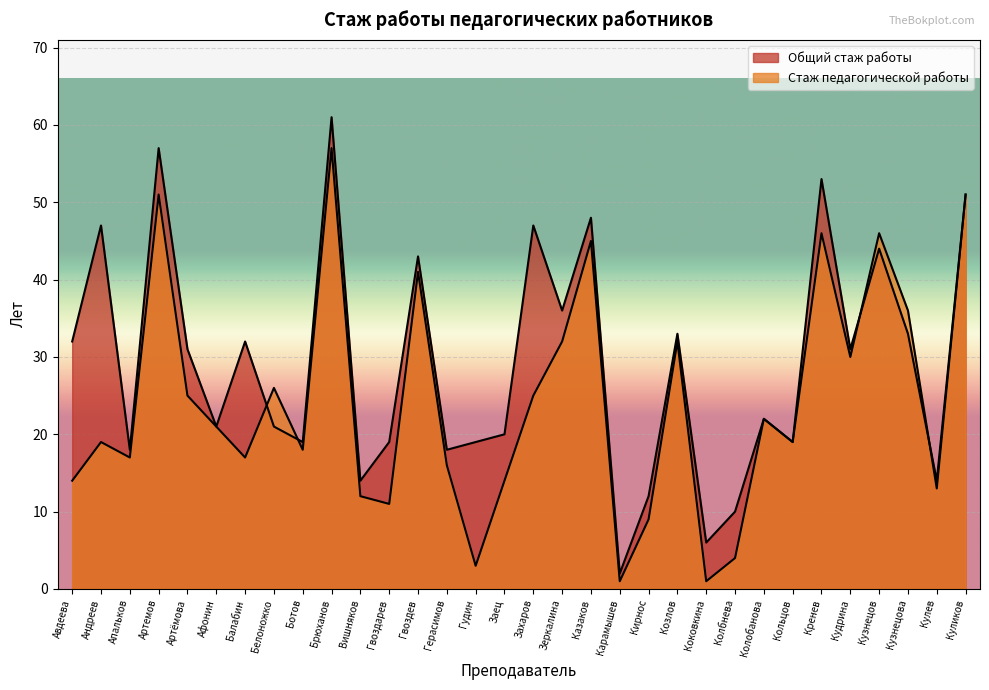

How many lines are shown in the chart?

2